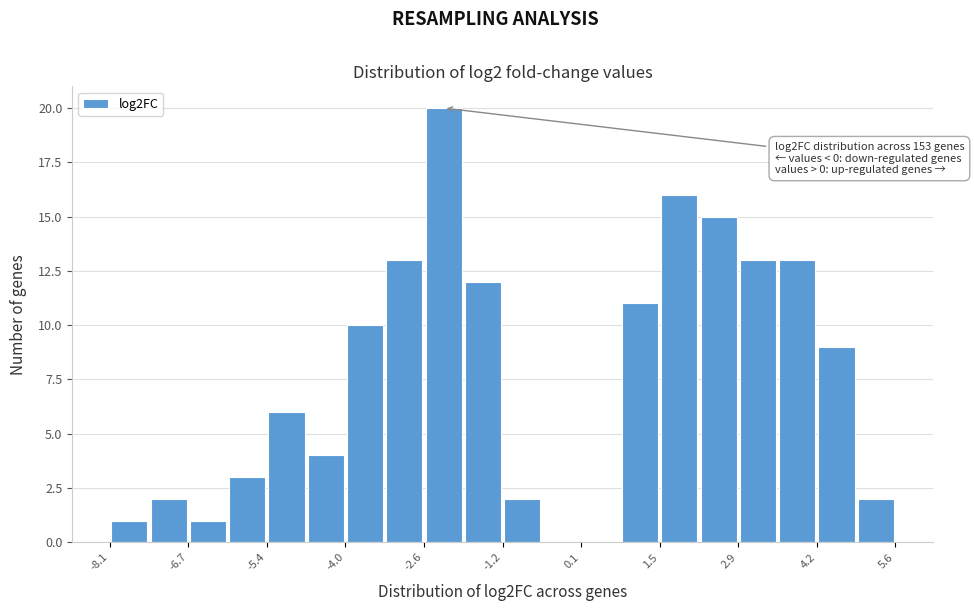

Read against the x-axis, roughly where is the centre of the tallest bar?

-2.2